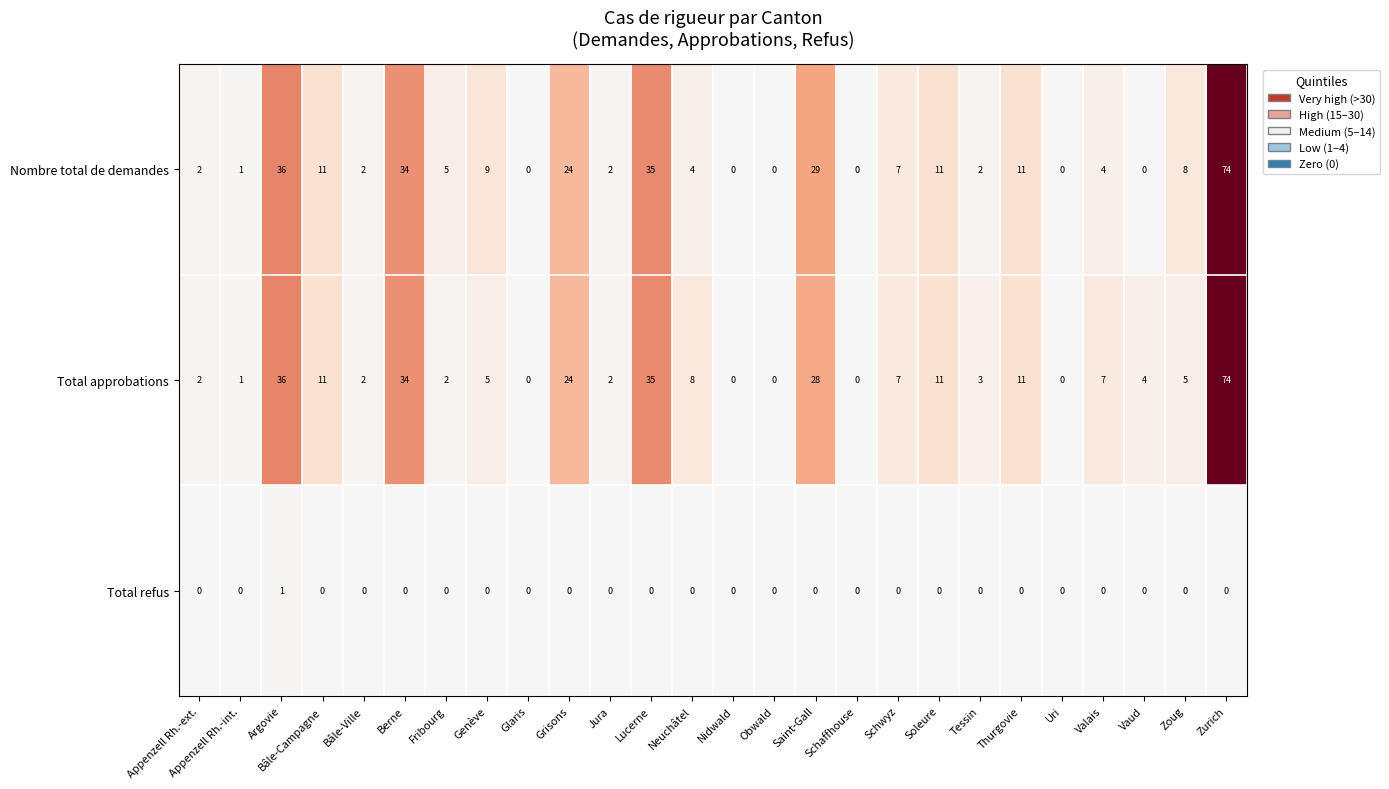

How many series are shown in this chart?

3